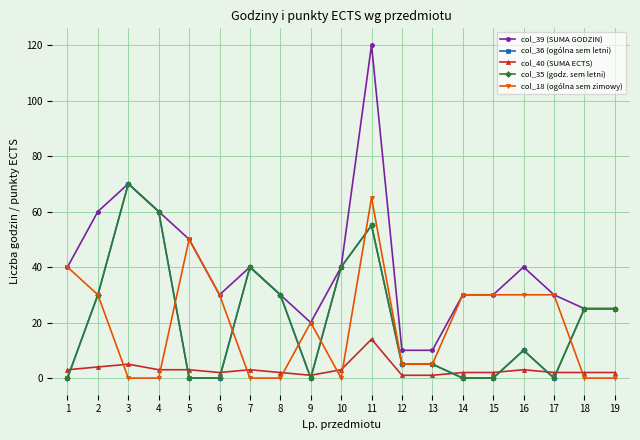

Where does the col_39 (SUMA GODZIN) series first go above 30?

1